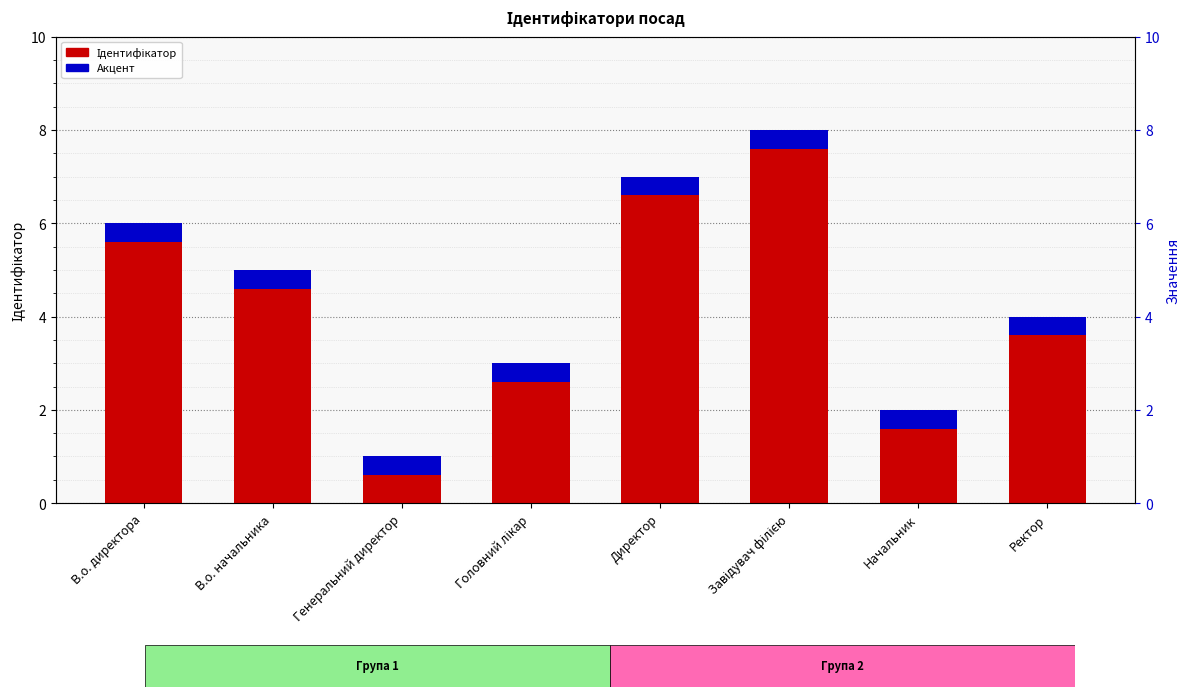

Is it true that Ідентифікатор equals 1.0 at Генеральний директор?

True